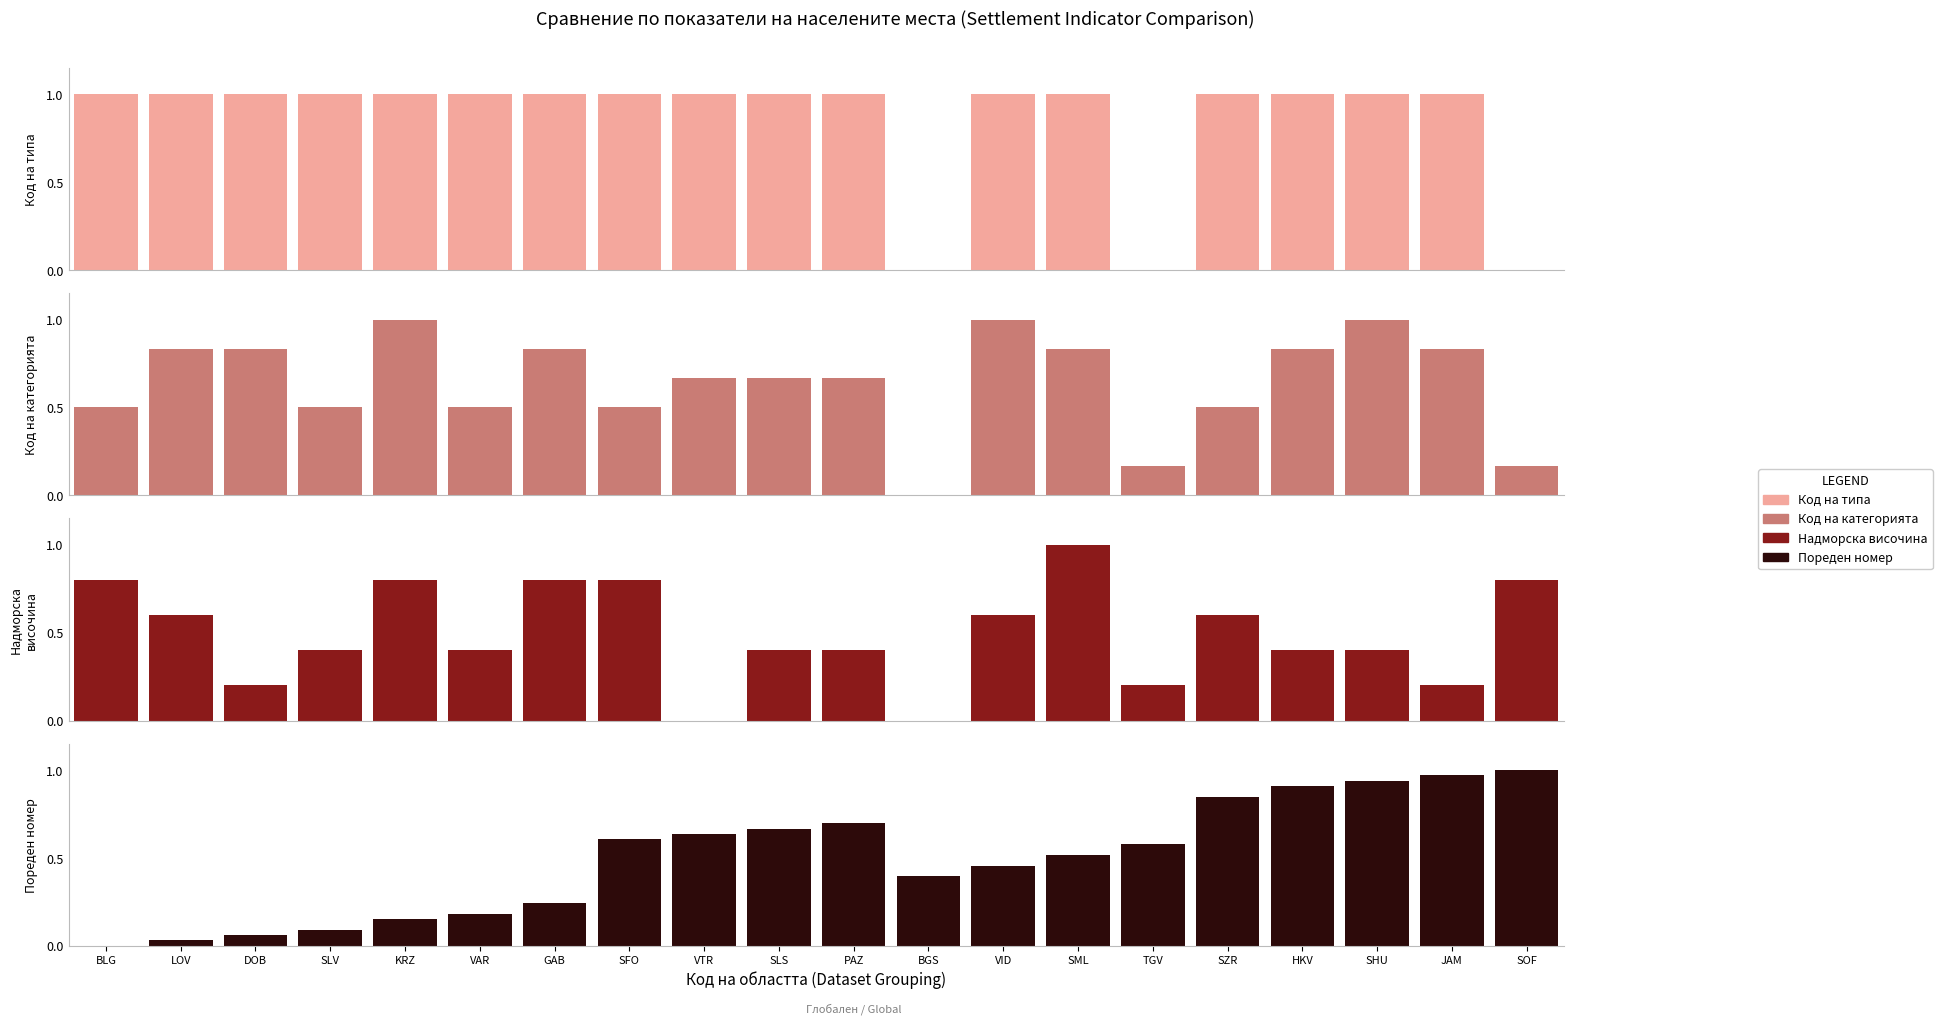

Rank the series at KRZ from lowest to highest value.

Пореден номер, Надморска височина, Код на типа, Код на категорията